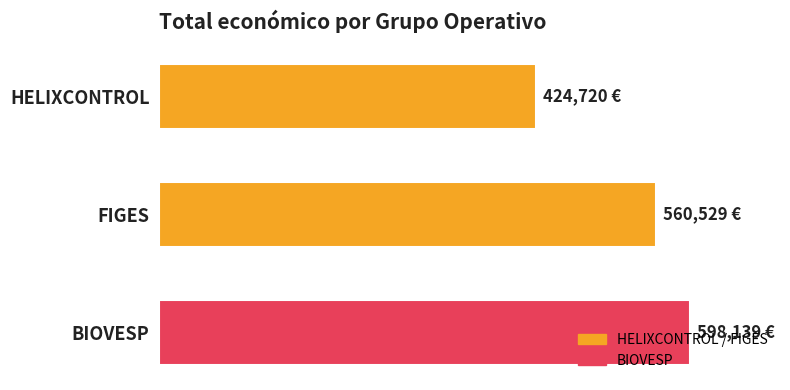

Are the bars horizontal?

Yes